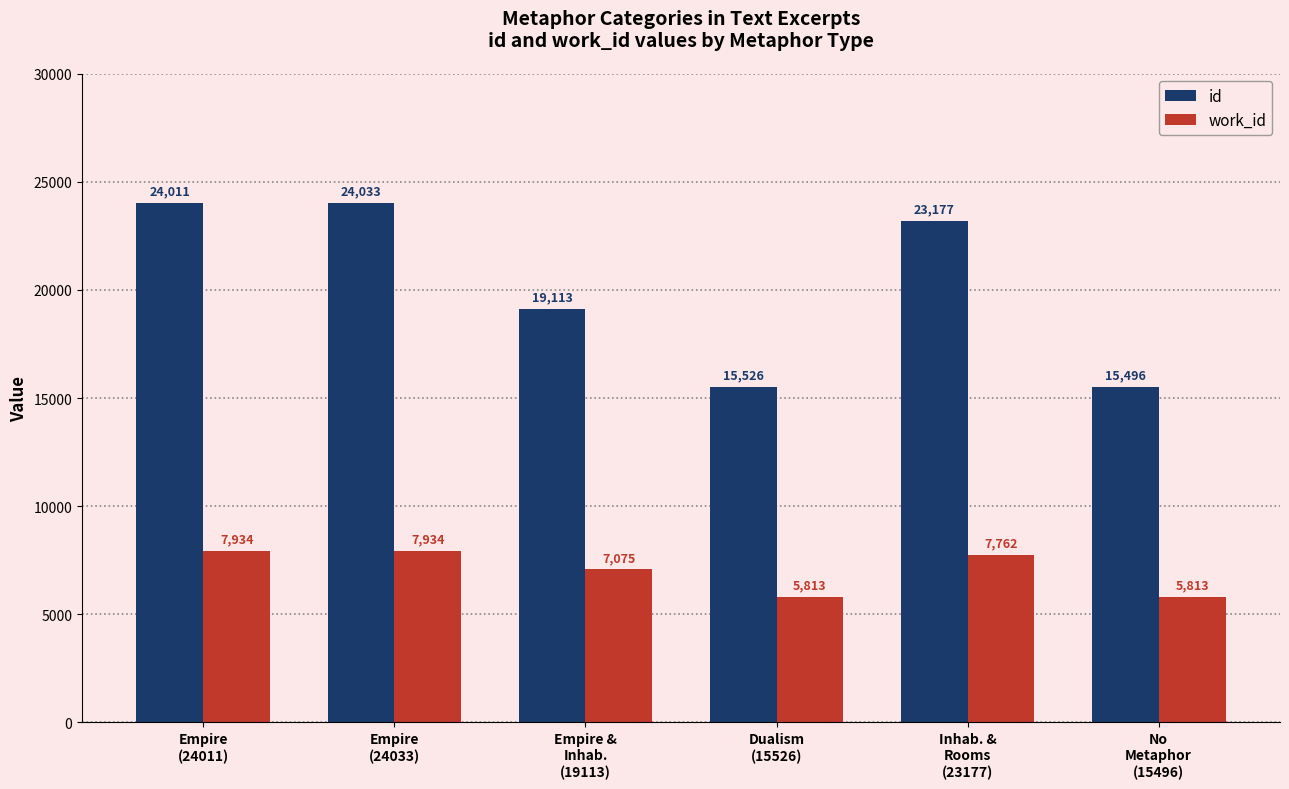

At how many categories does at least one series exceed 23387?

2